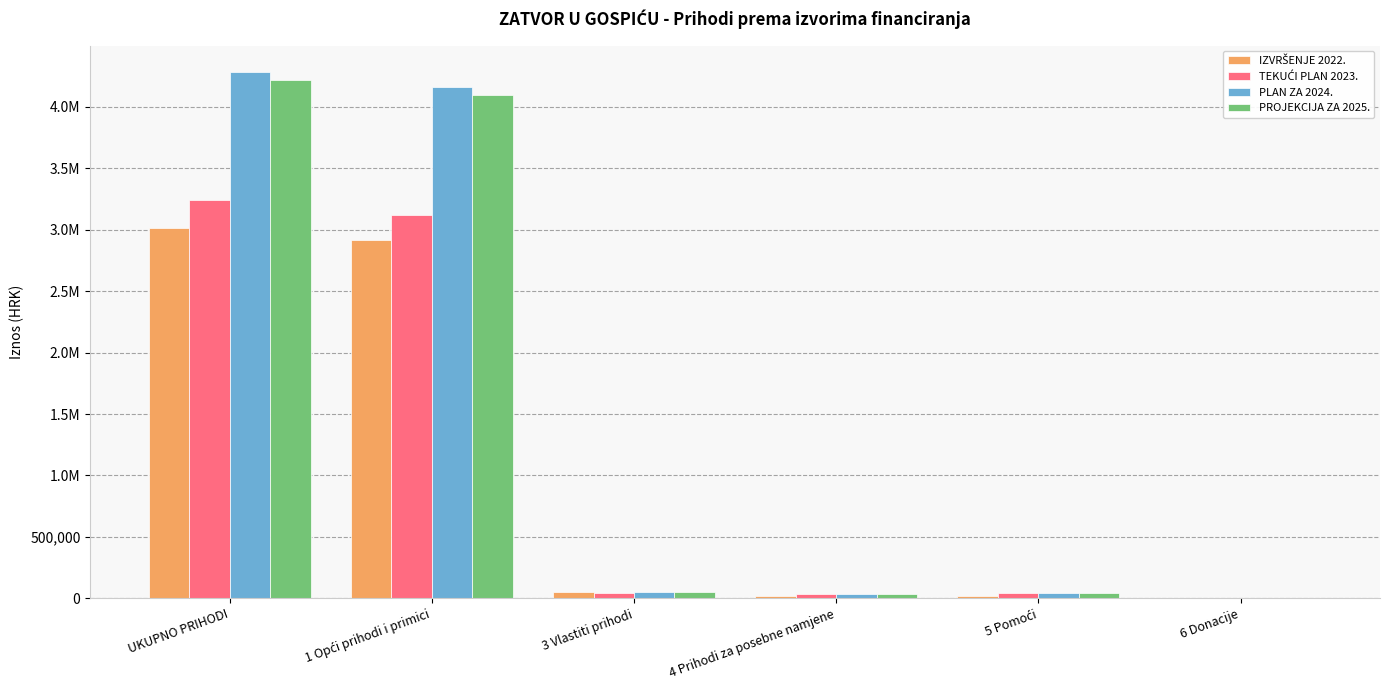

Are the bars grouped side by side (vs. stacked)?

Yes